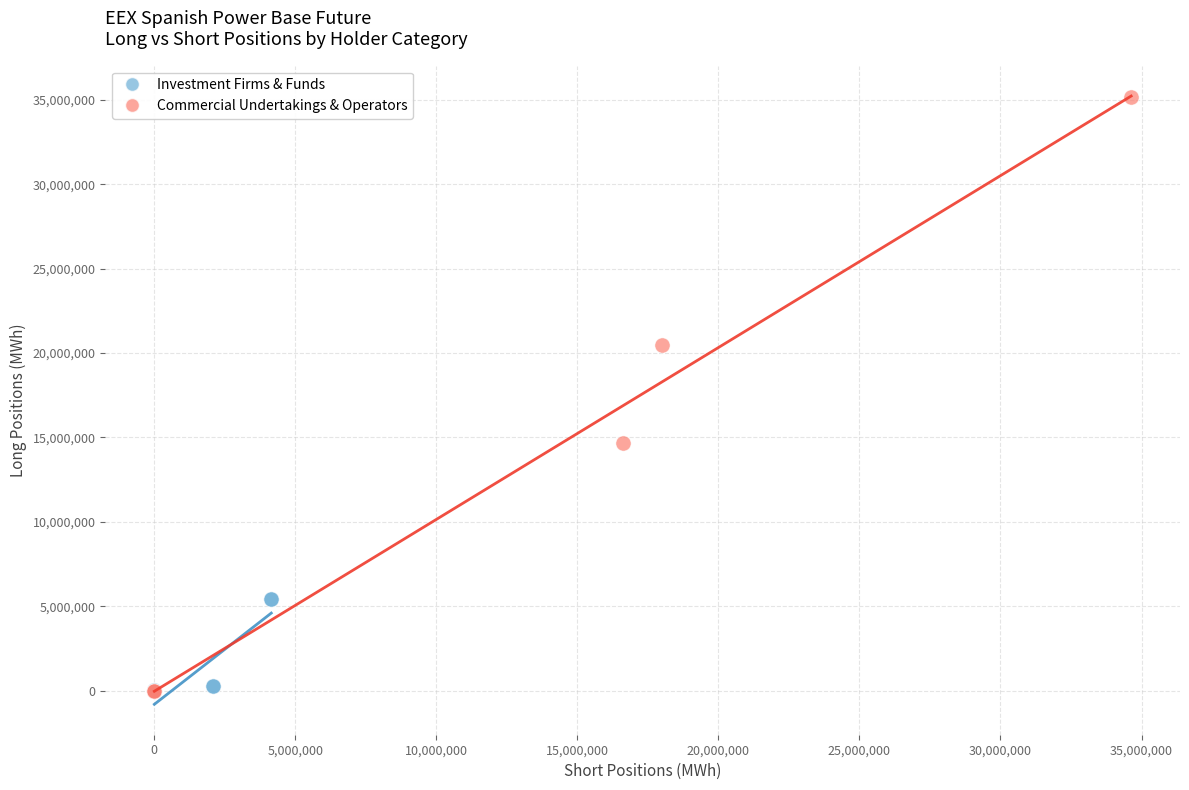

Which series contains the highest Y value?

Commercial Undertakings & Operators